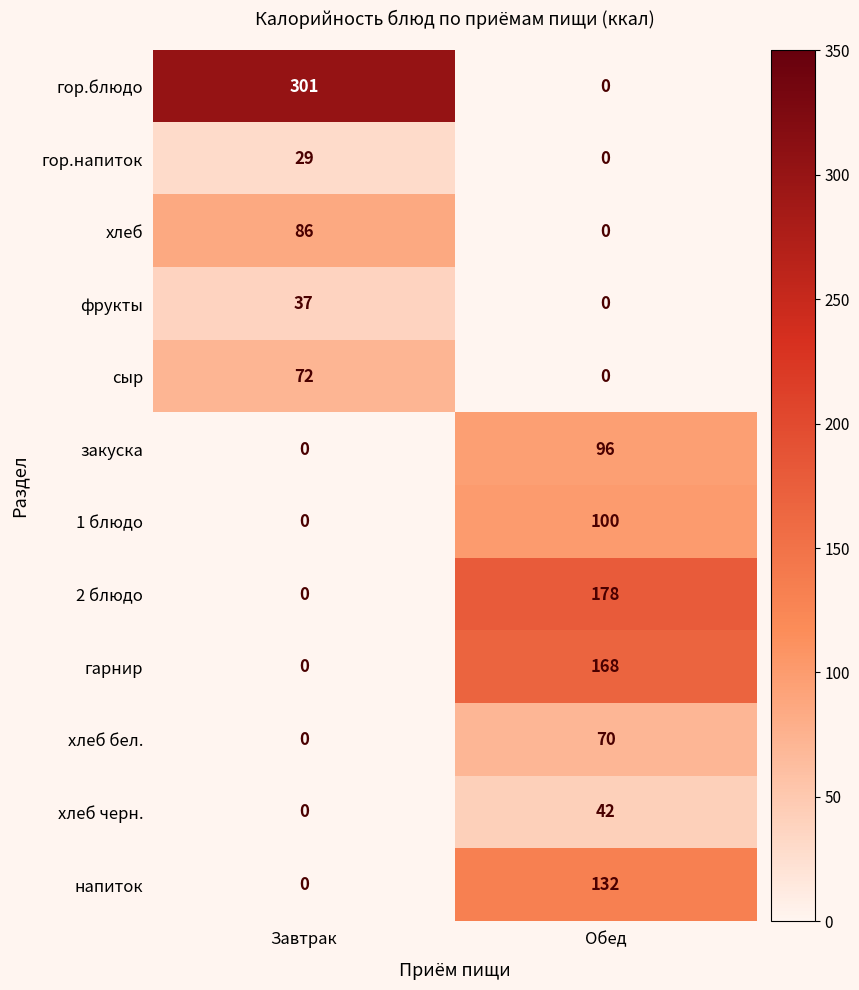

What is the difference between the 2 блюдо values at Завтрак and Обед?

178